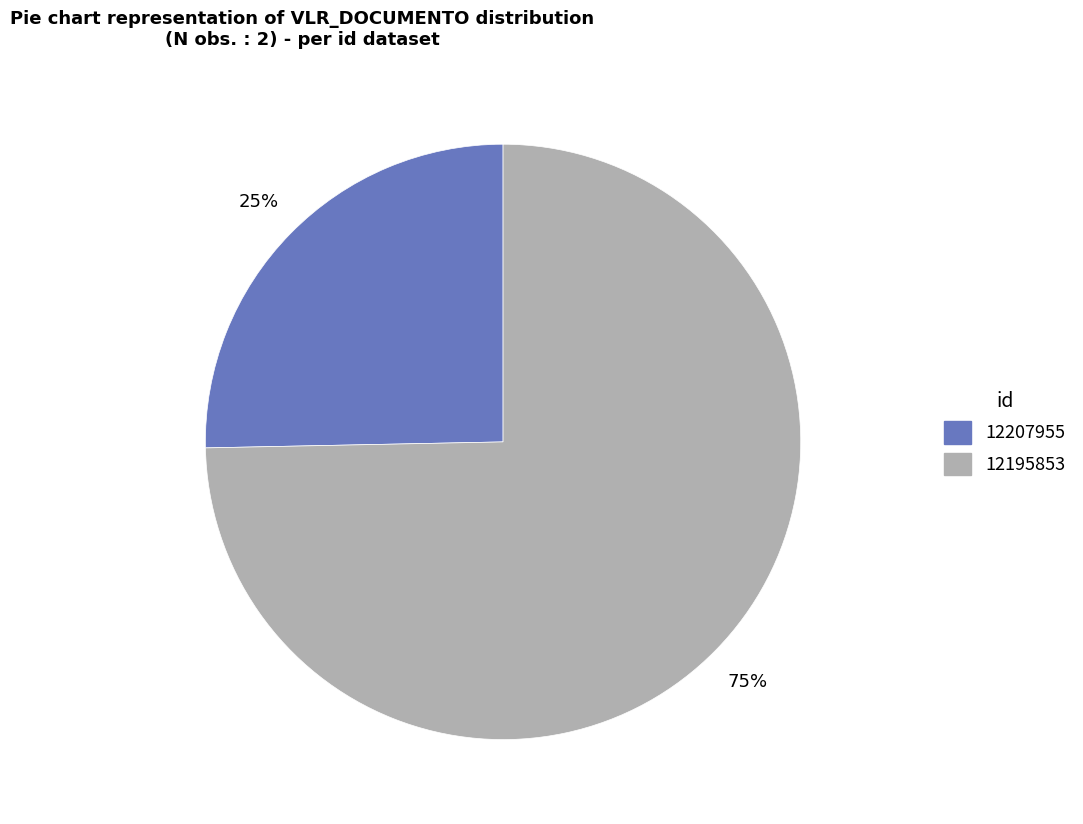

The 12195853 slice represents 75% of the pie. True or false?

True